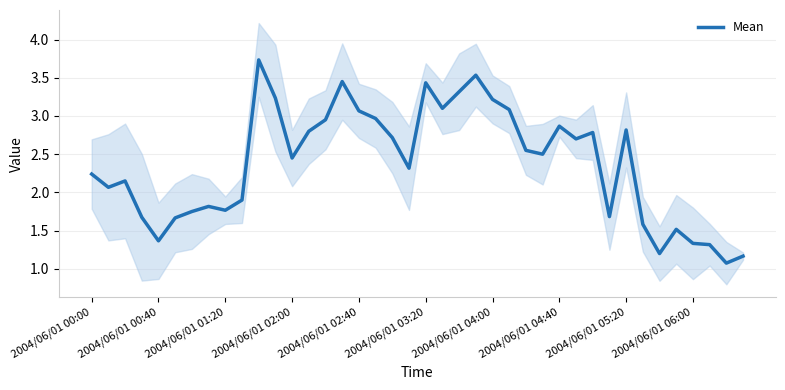

What is the maximum value for Mean?

3.7